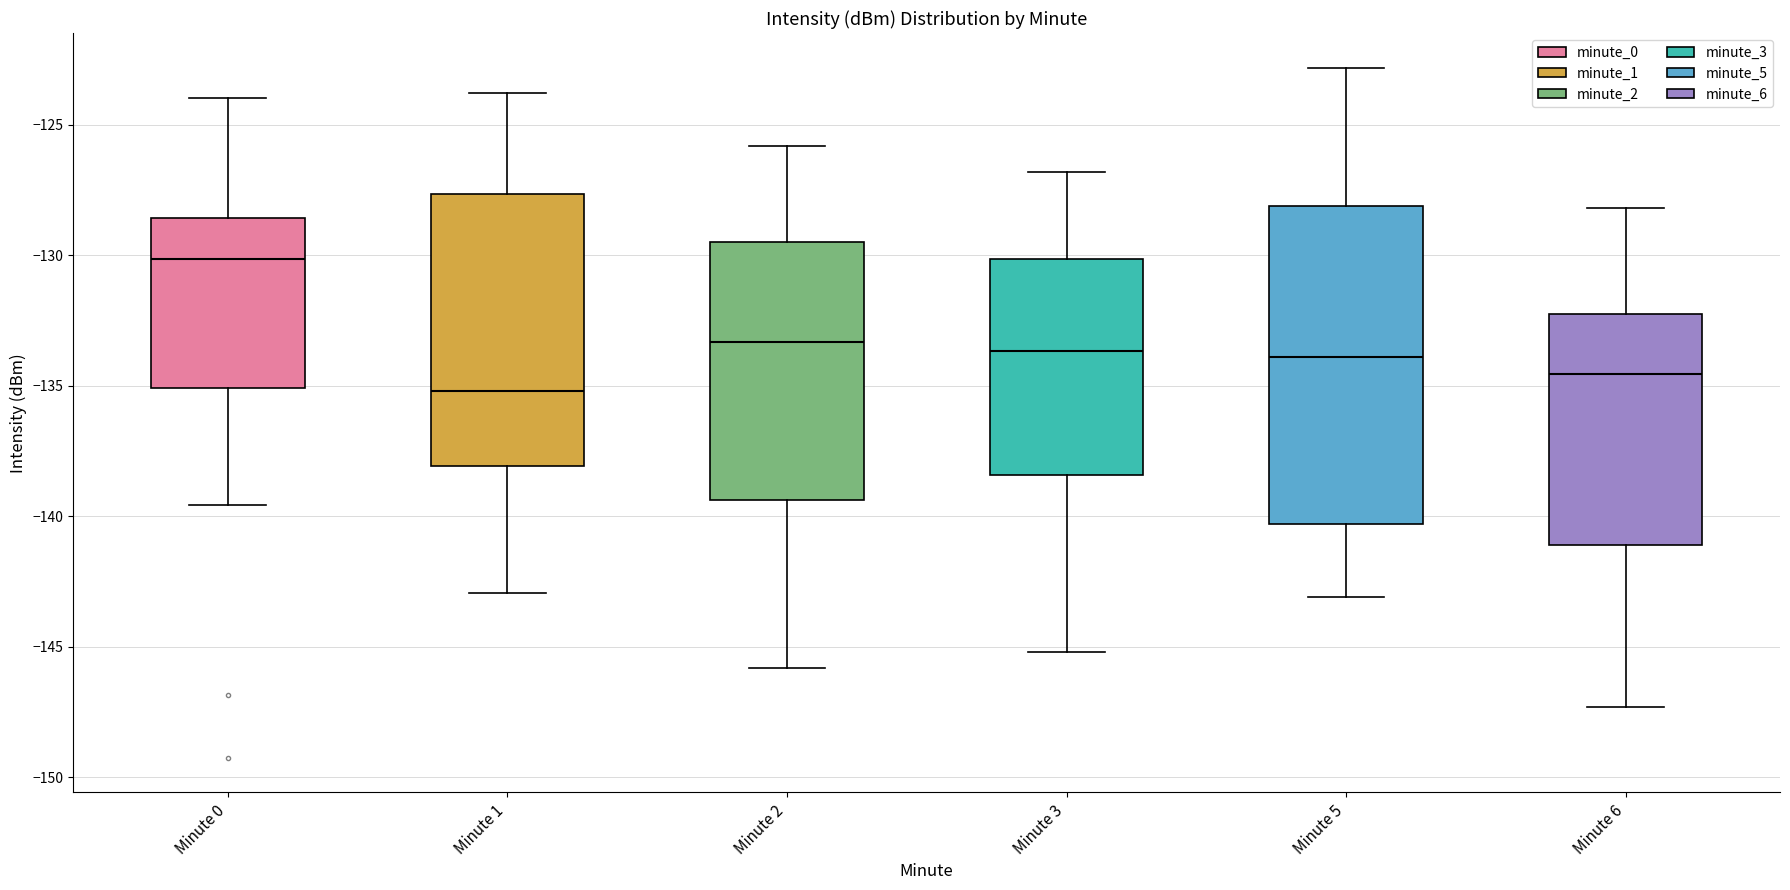

Which box is the tallest, from its lower edge to its upper edge?

Minute 5